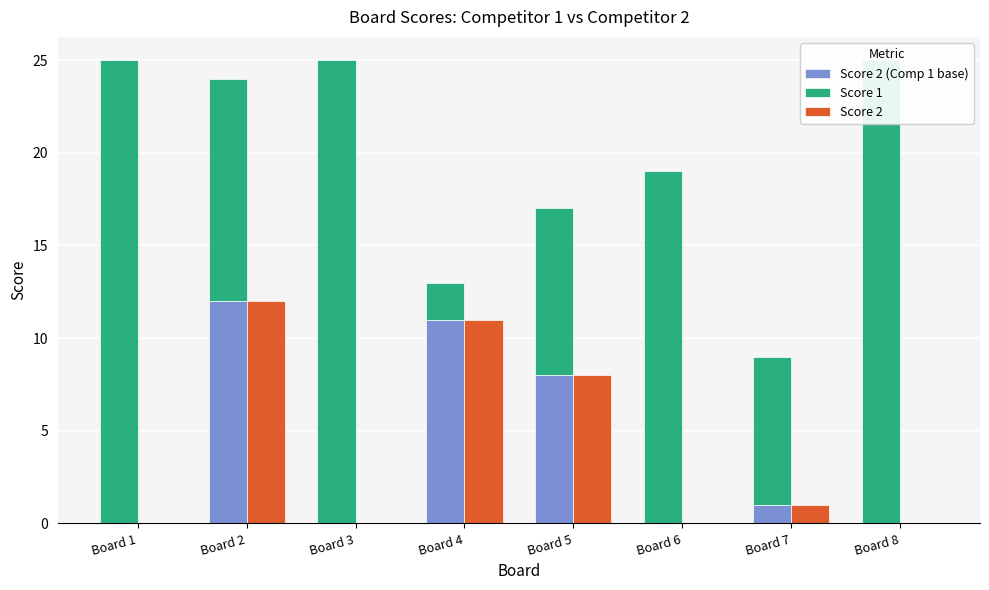

What is the value of the Score 1 bar at the 8th from the left?

25